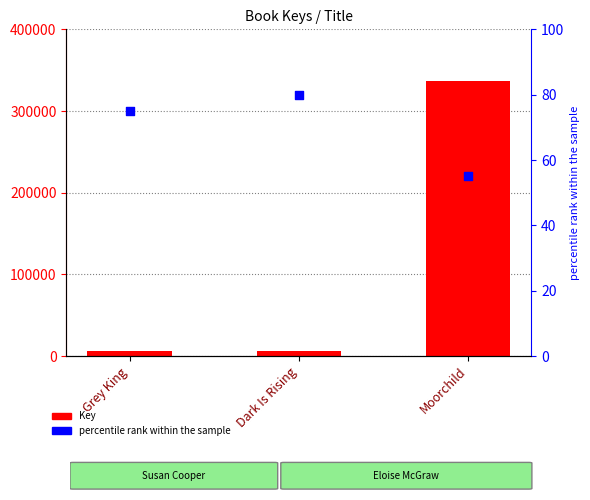

What are all the series names shown in the legend?

Key, percentile rank within the sample